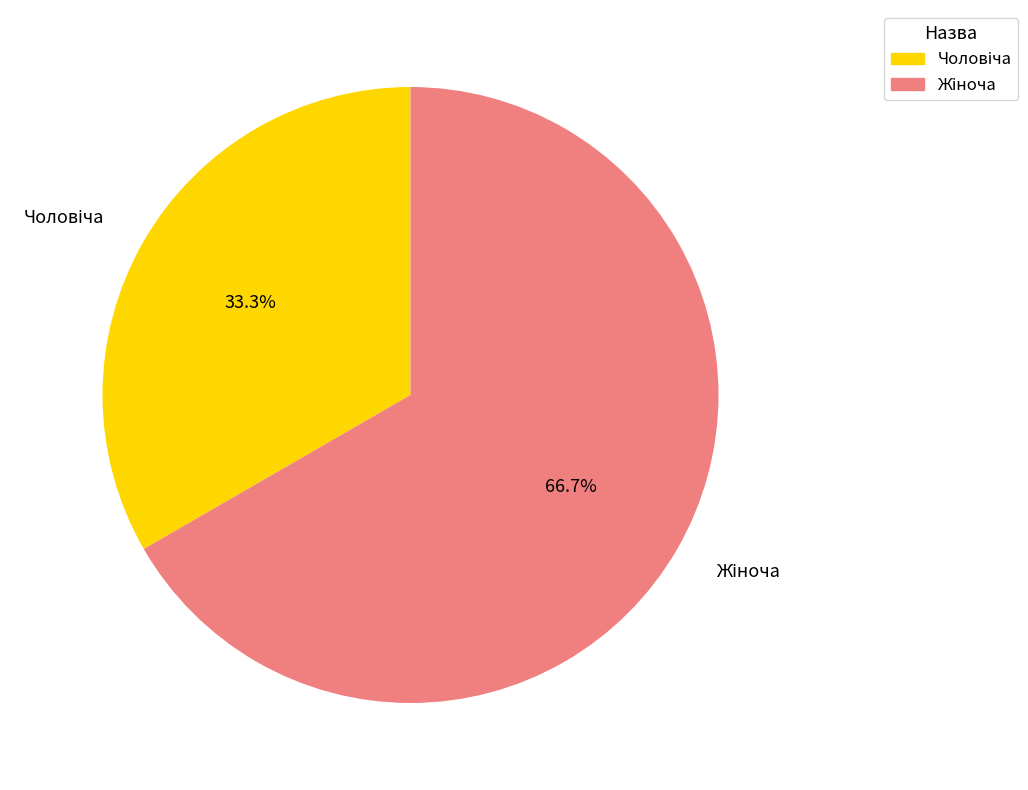

How many segments does this pie chart have?

2